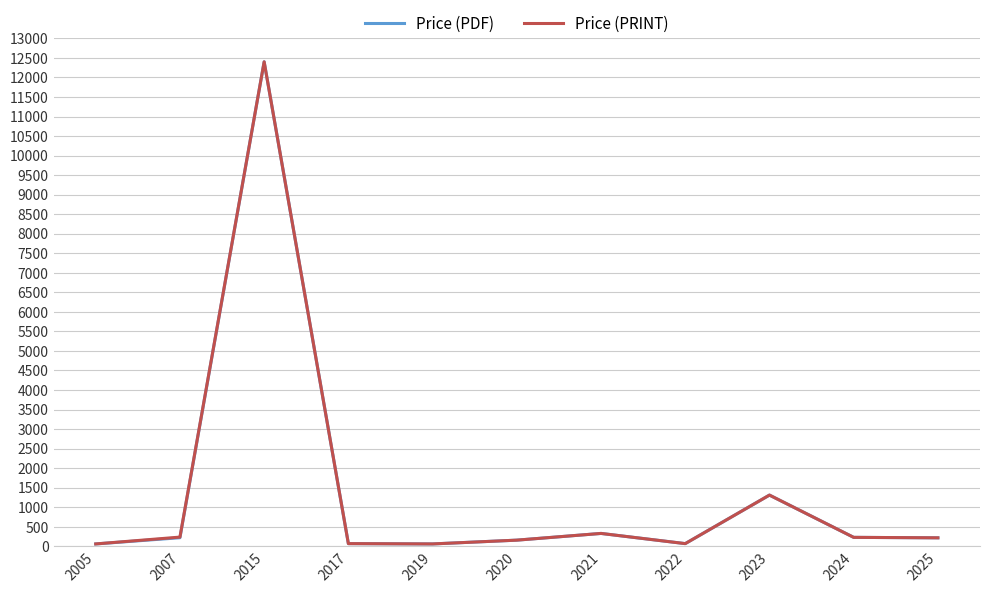

True or false: Price (PDF) has more than 2 interior local peaks.

True